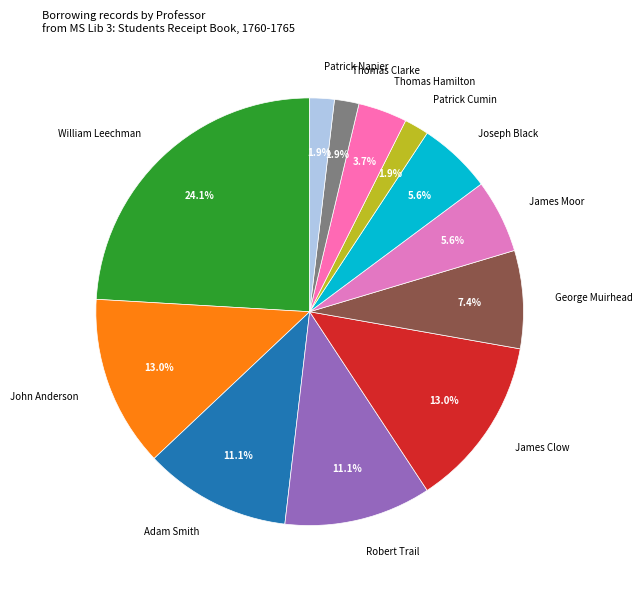

Between James Clow and Joseph Black, which is larger?

James Clow